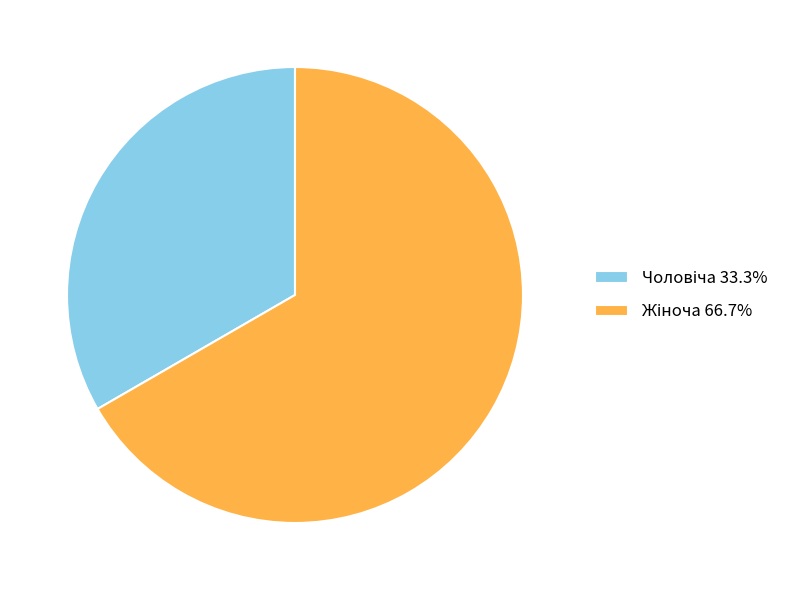

How many slices are in this pie chart?

2